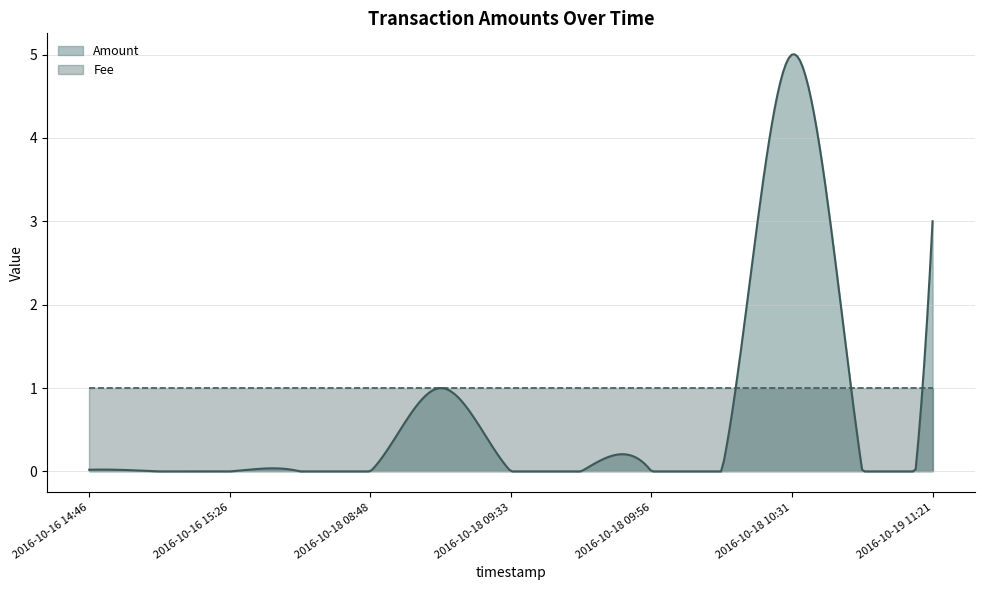

Between which two adjacent categories do Amount and Fee first intersect?

2016-10-18 10:12 and 2016-10-18 10:31